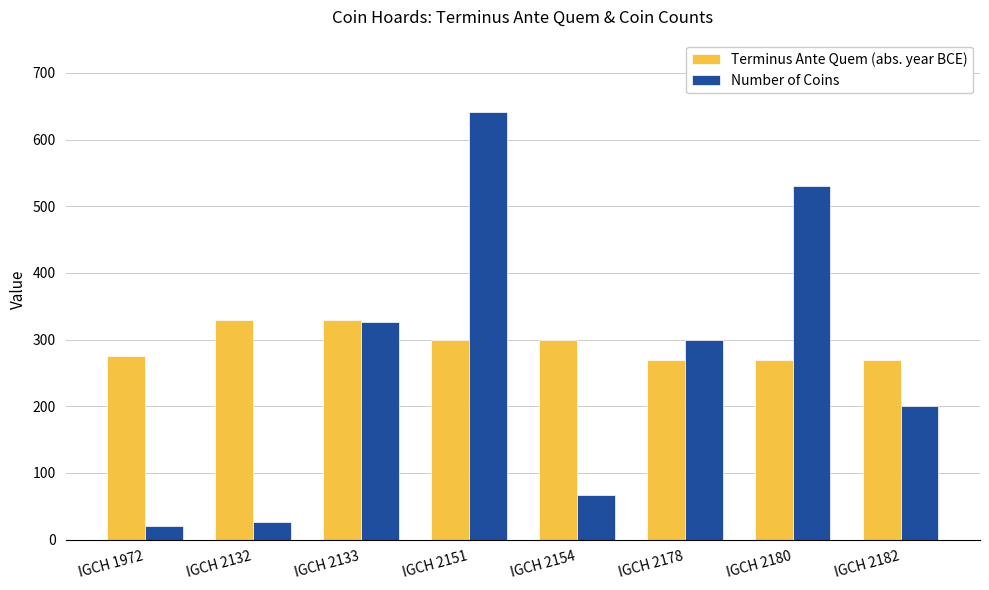

What is the value of the Number of Coins bar at the 5th from the left?

67